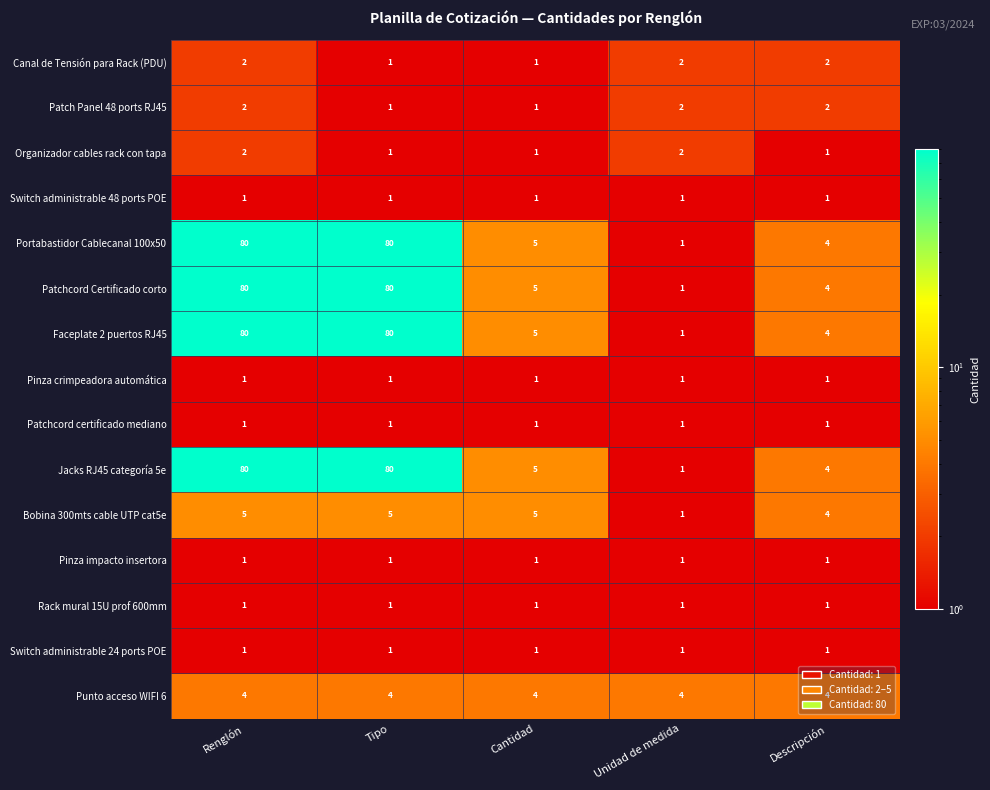

What is the spread (max minus min) of values at Unidad de medida?

3